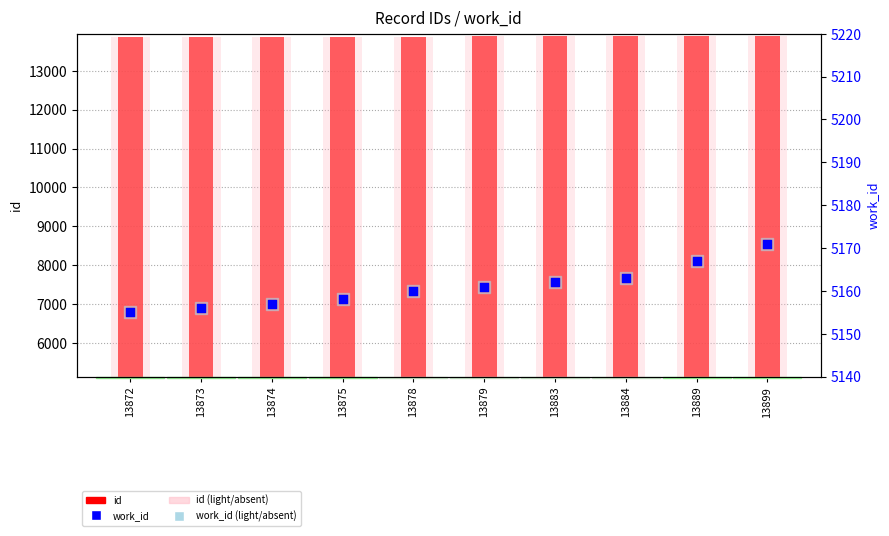

Which series has the largest total across all categories?

id